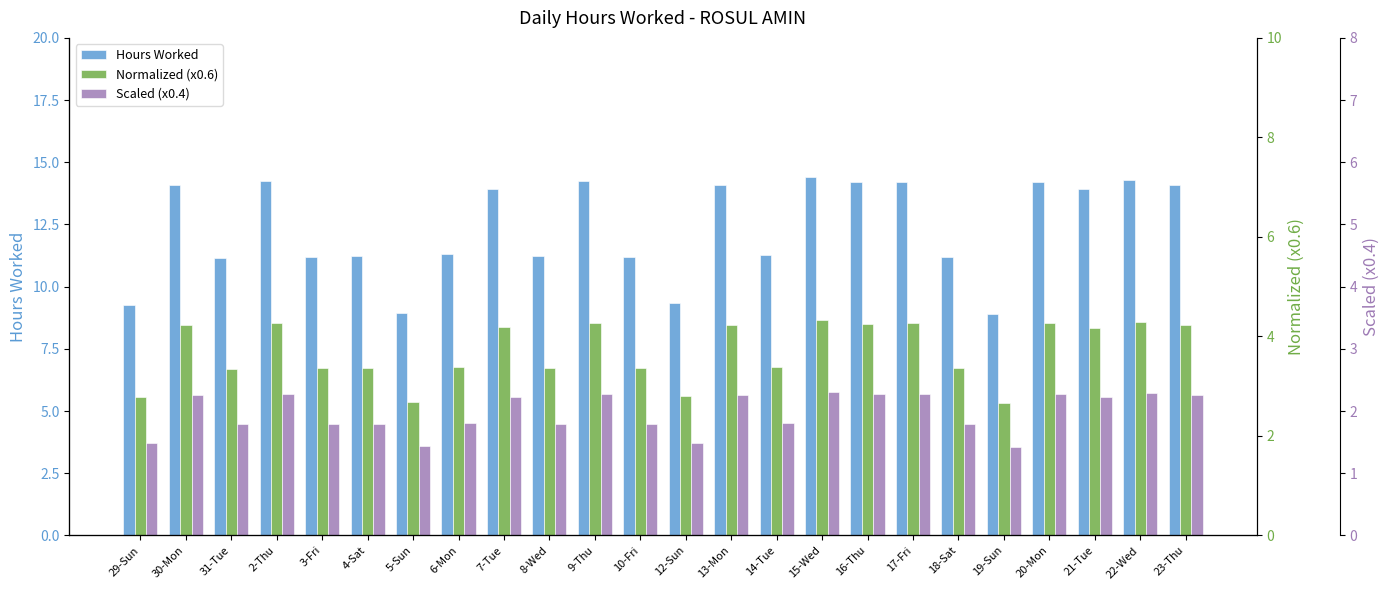

Where does the Scaled (x0.4) series first go above 5?

30-Mon